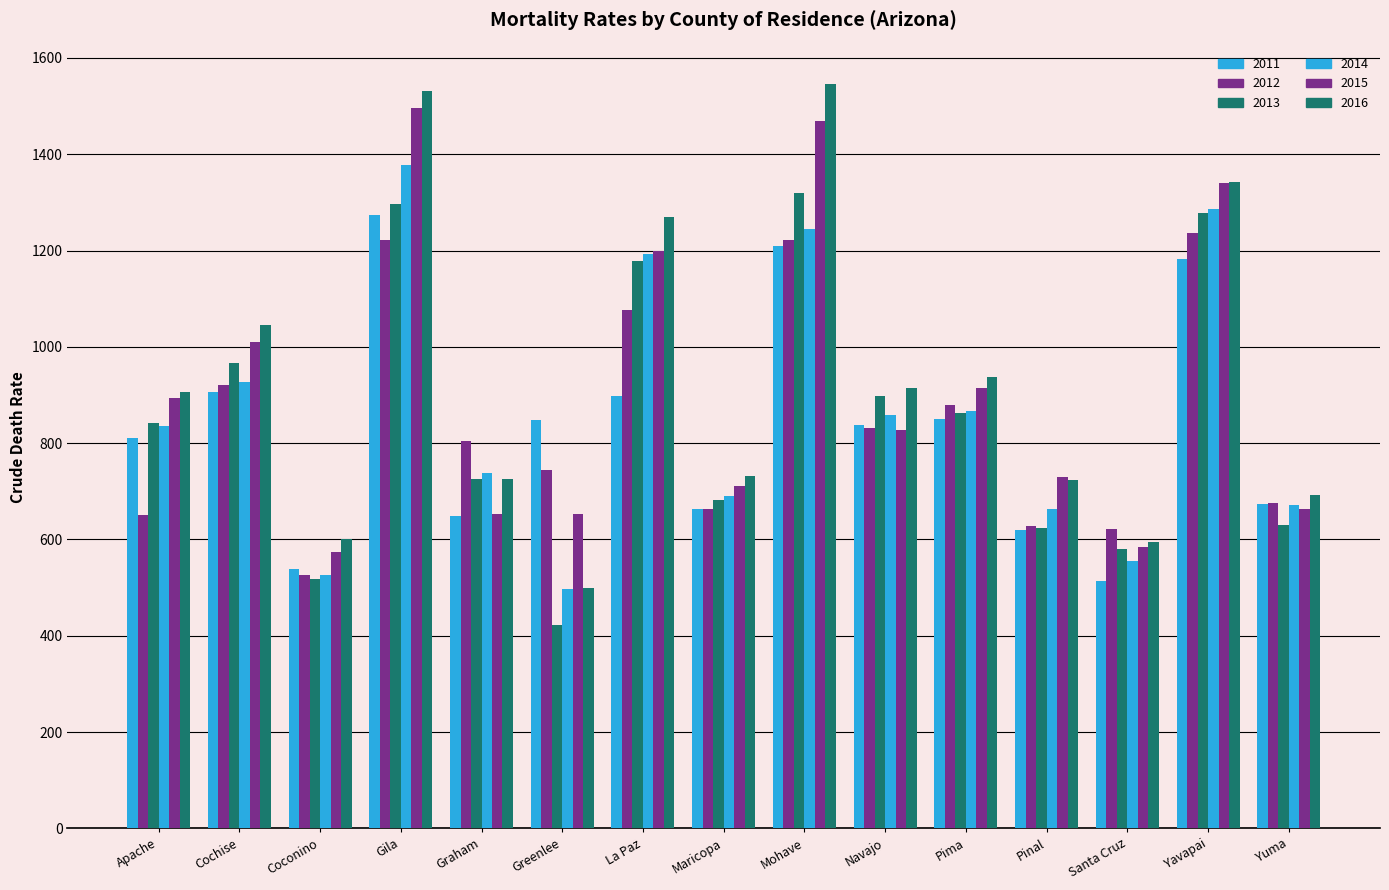

How many data points in 2016 are above 905?

8